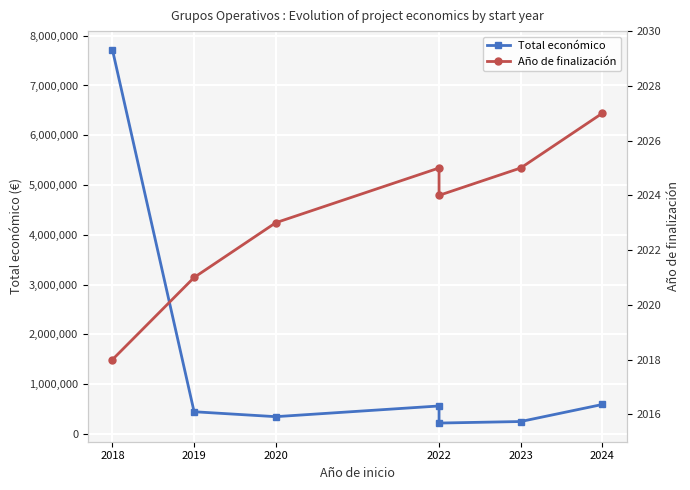

In Total económico, how many points are lower than both neighbors (excluding endpoints)?

2